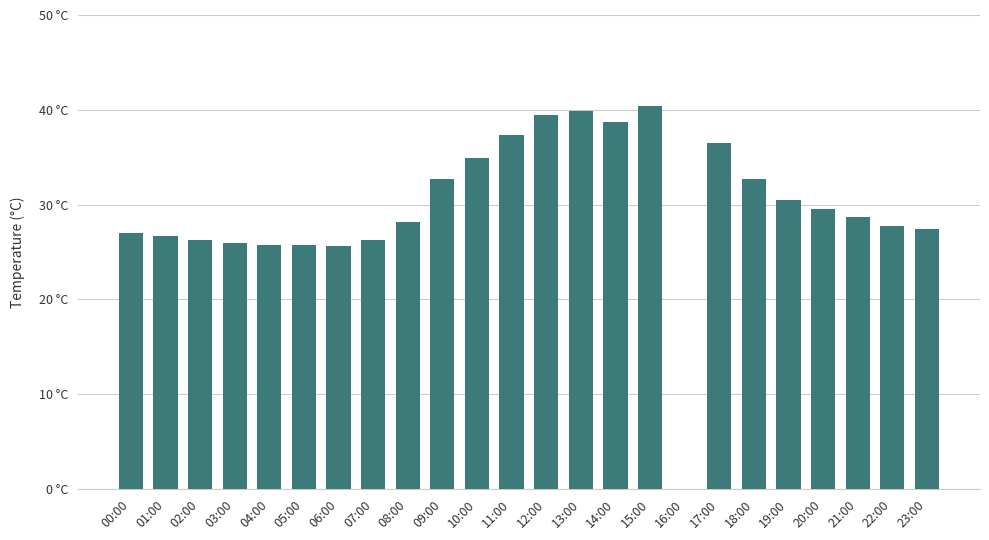

At which category does the chart reach its minimum across all series?

16:00